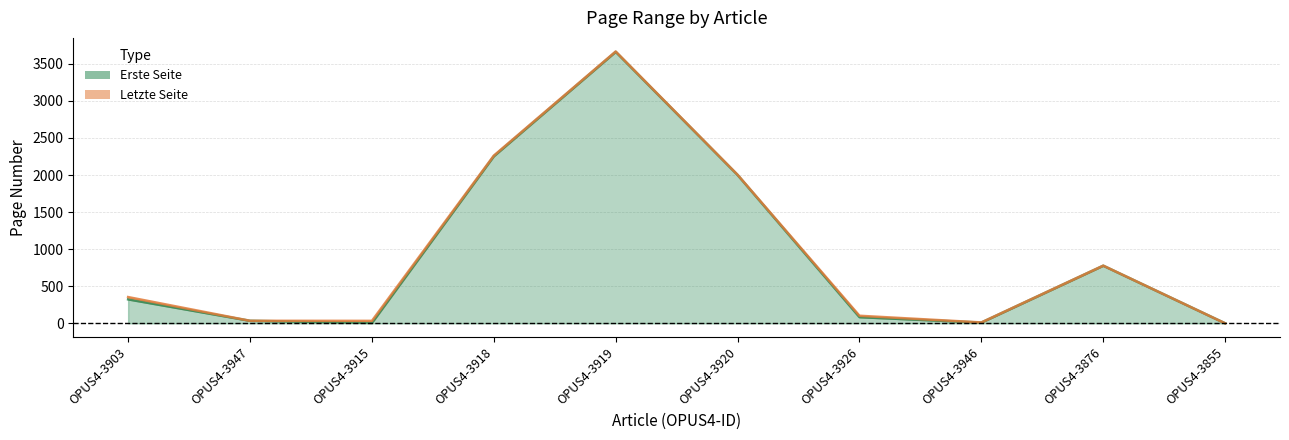

The value of Erste Seite at OPUS4-3876 is 777. True or false?

True